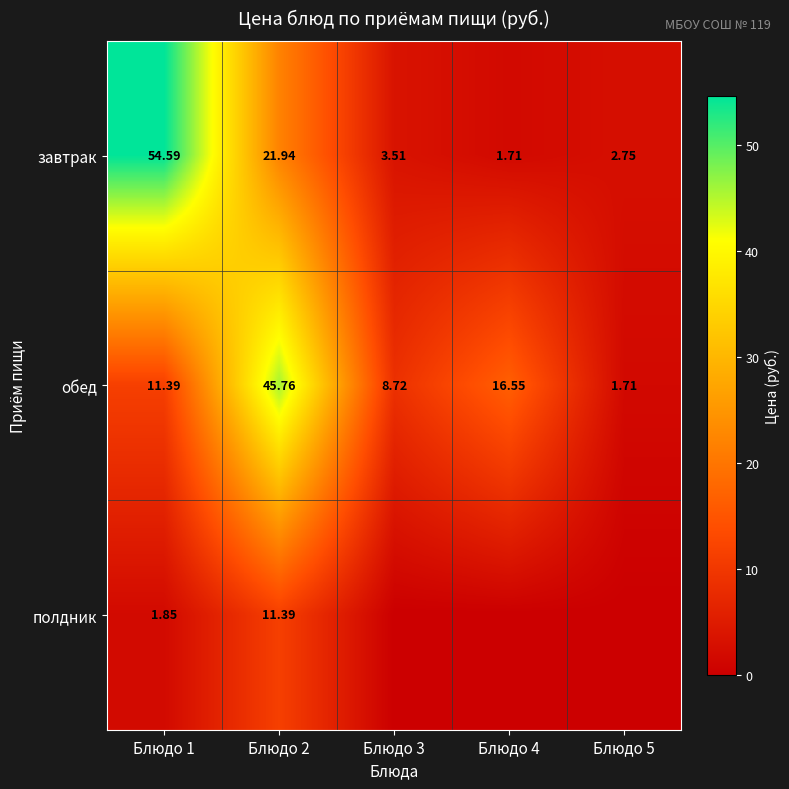

How many data points in обед are above 11?

3